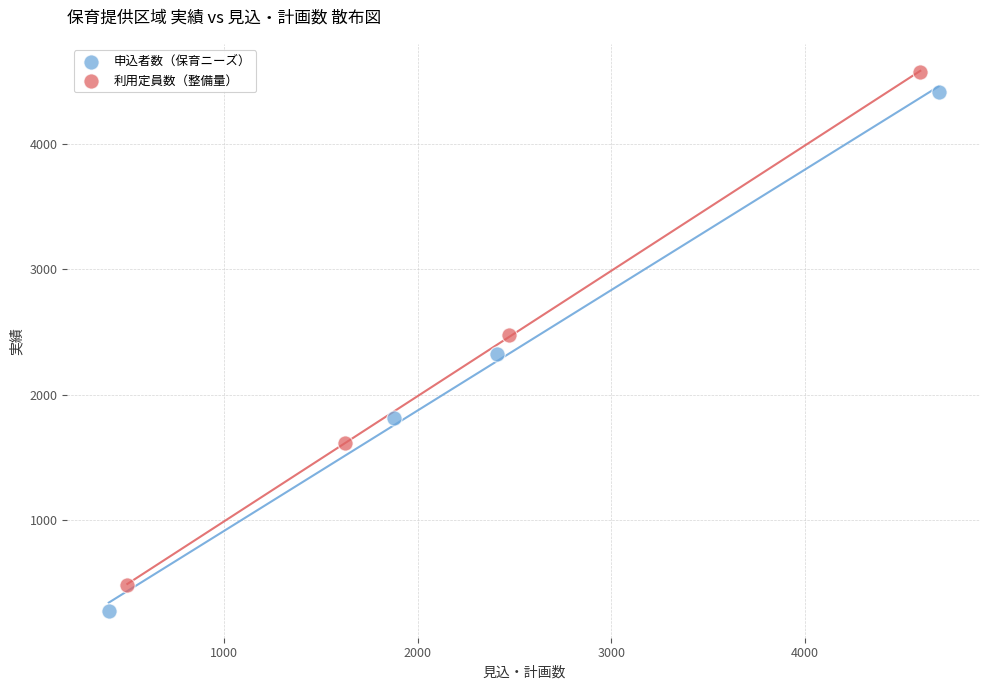

Which series has the widest spread of Y values?

申込者数（保育ニーズ）